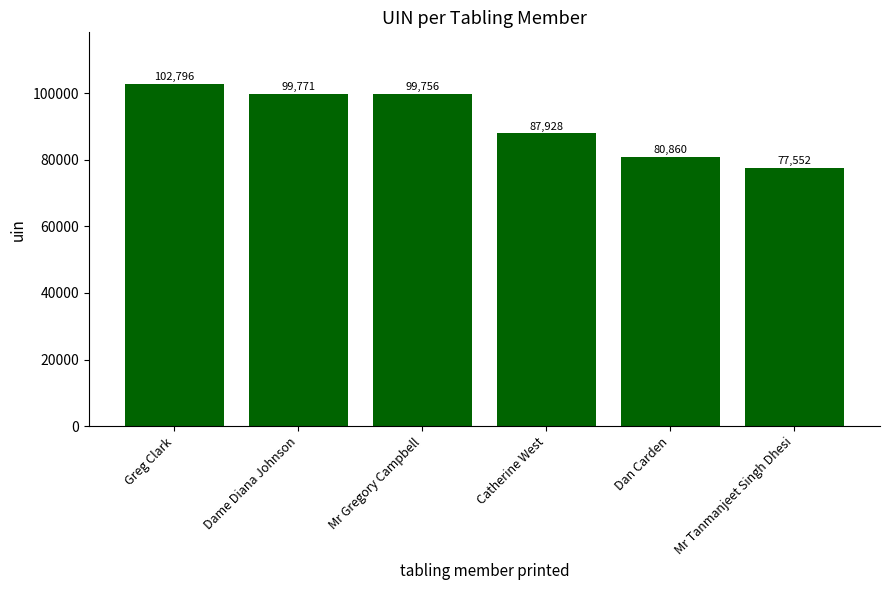

How many bars are there in total?

6